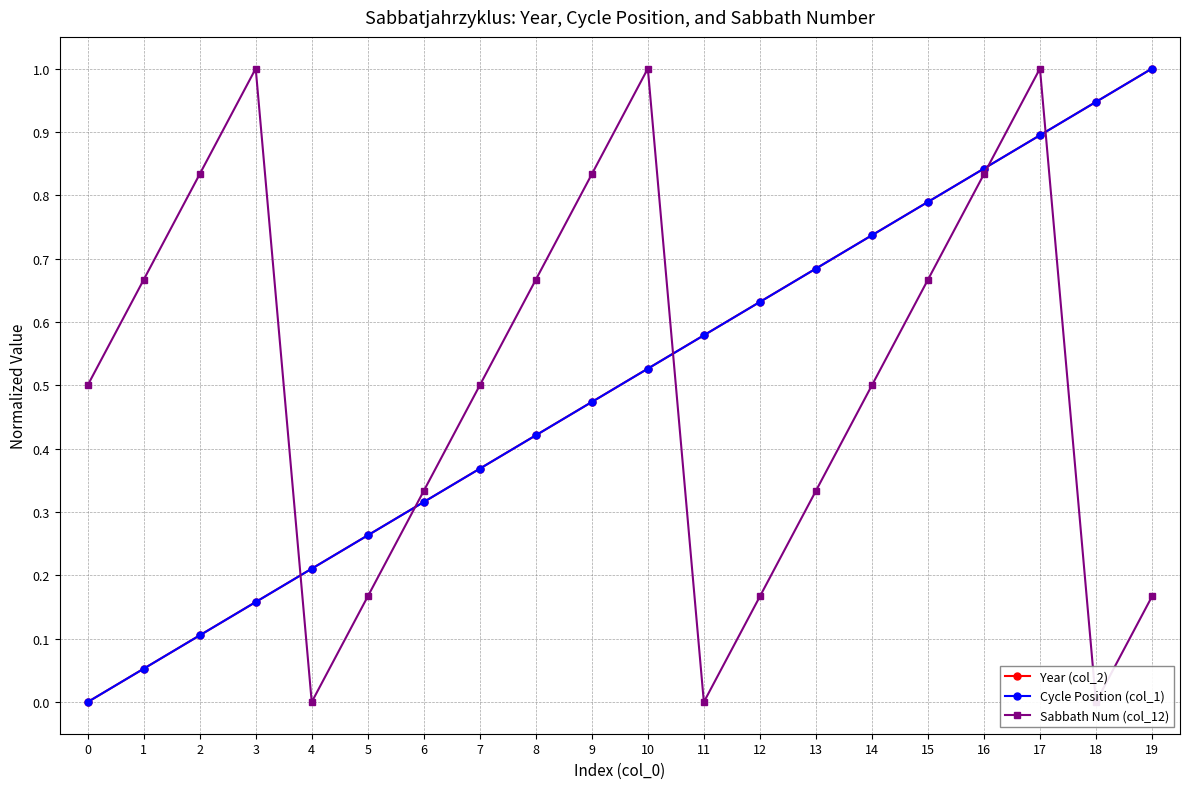

How many categories are shown in the chart?

20